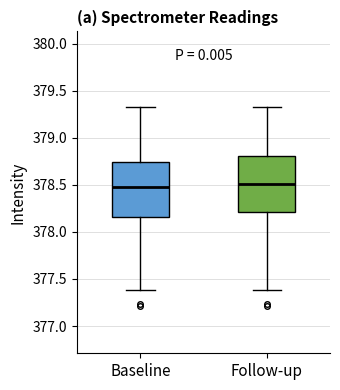

Reading left to right, transcribe this box plot: for each box, give where its median line is, the range the box spans, and where its two whiskers end, as read against the y-axis. The values are not printed on the chart, so give them approximately, as read against the axis.

Baseline: median 378.50, box 378.15 to 378.75, whiskers 377.40 to 379.35
Follow-up: median 378.50, box 378.20 to 378.80, whiskers 377.40 to 379.35